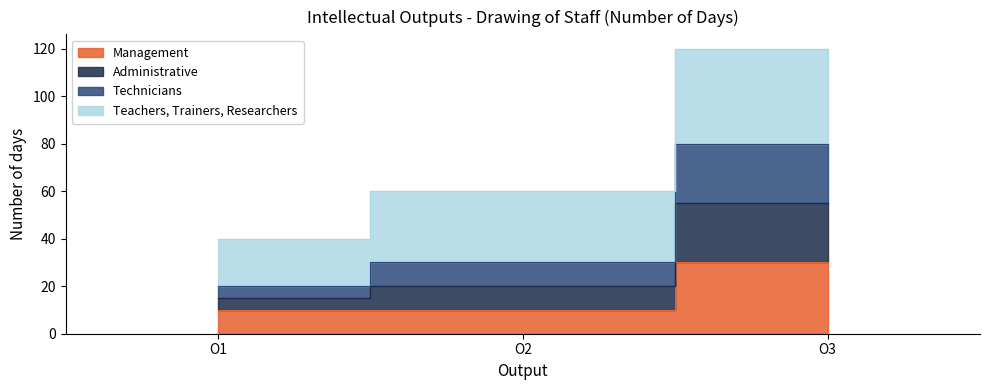

Rank the categories by Management value from highest to lowest.

O3, O1, O2